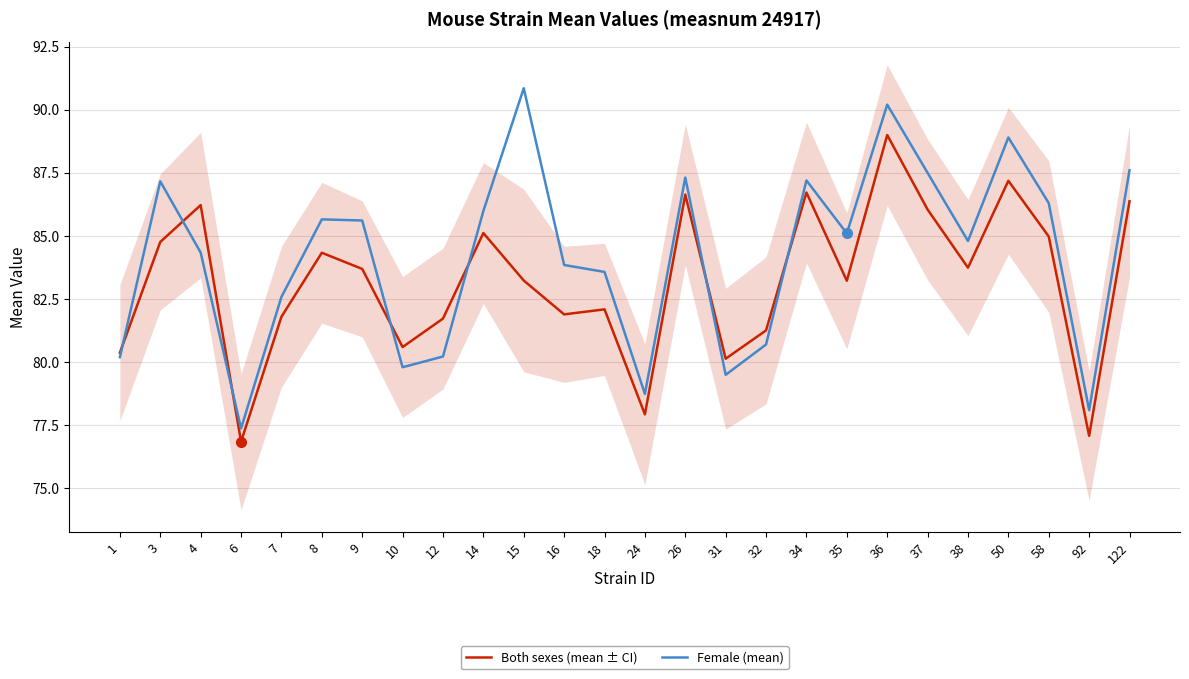

How many interior local peaks does the Female (mean) series have?

7